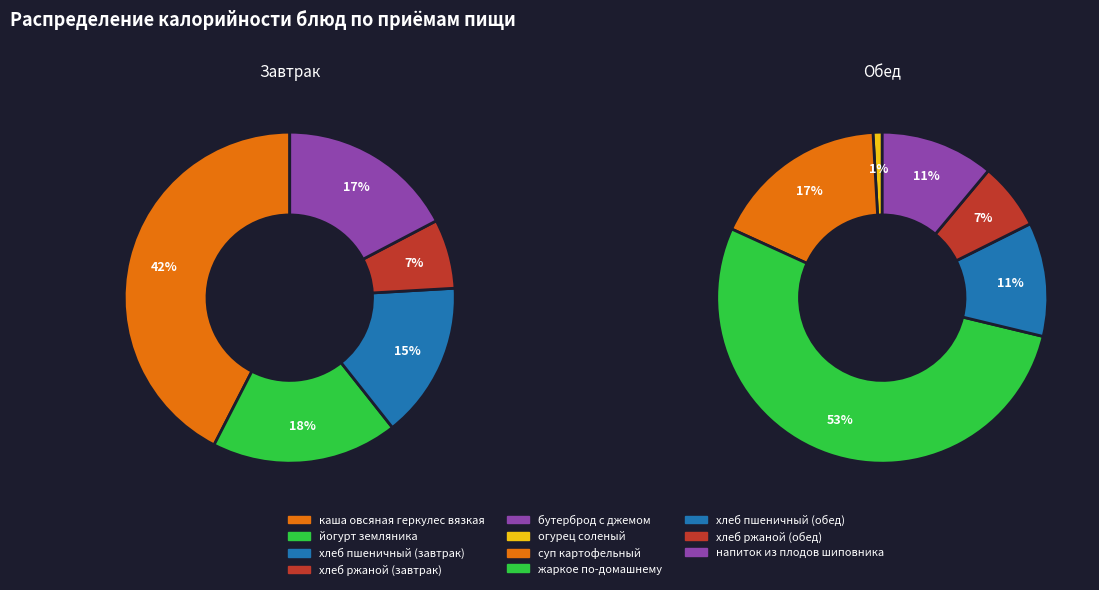

Do бутерброд с джемом and жаркое по-домашнему together represent more than half of the pie?

No